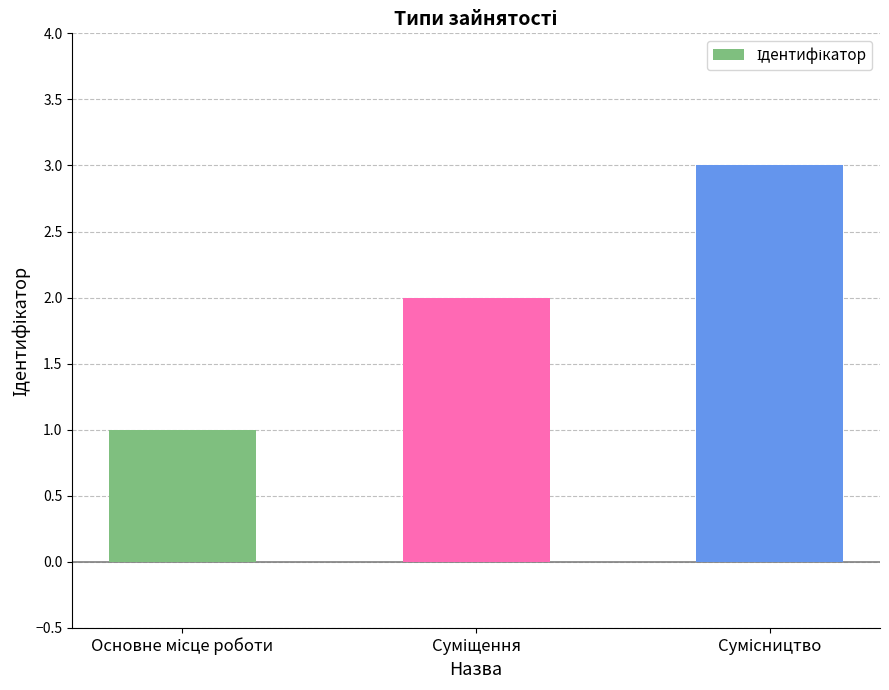

How many bars are there in total?

3